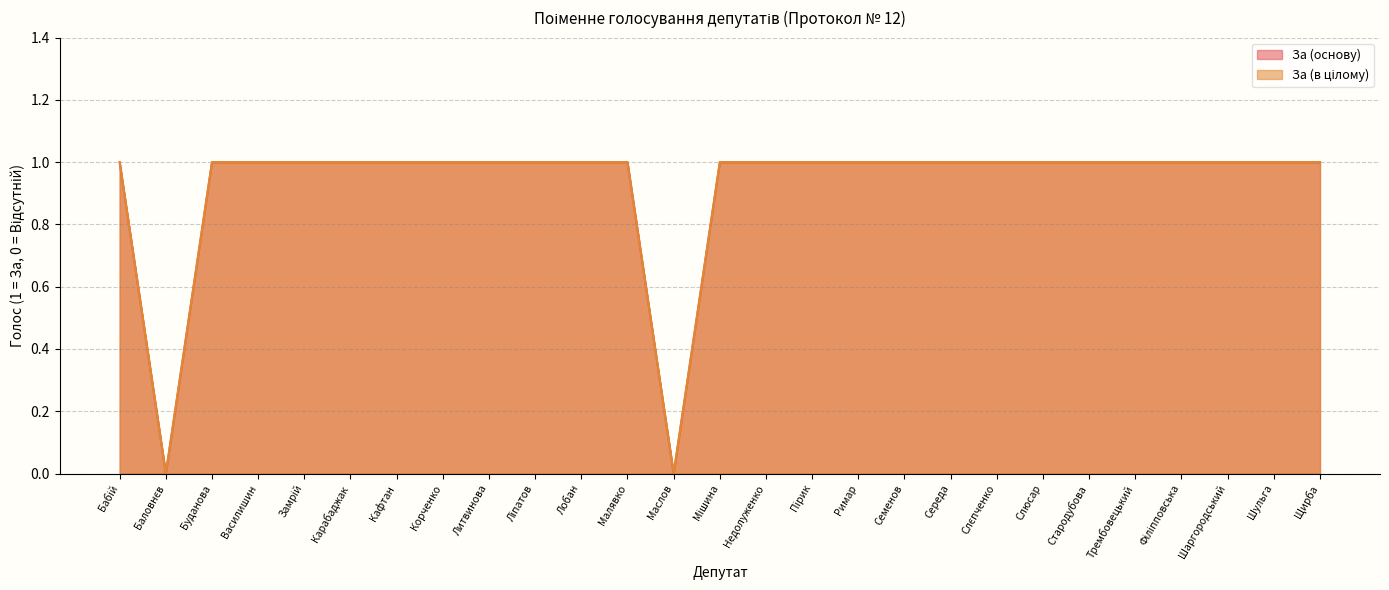

What position from the right is Щирба?

1